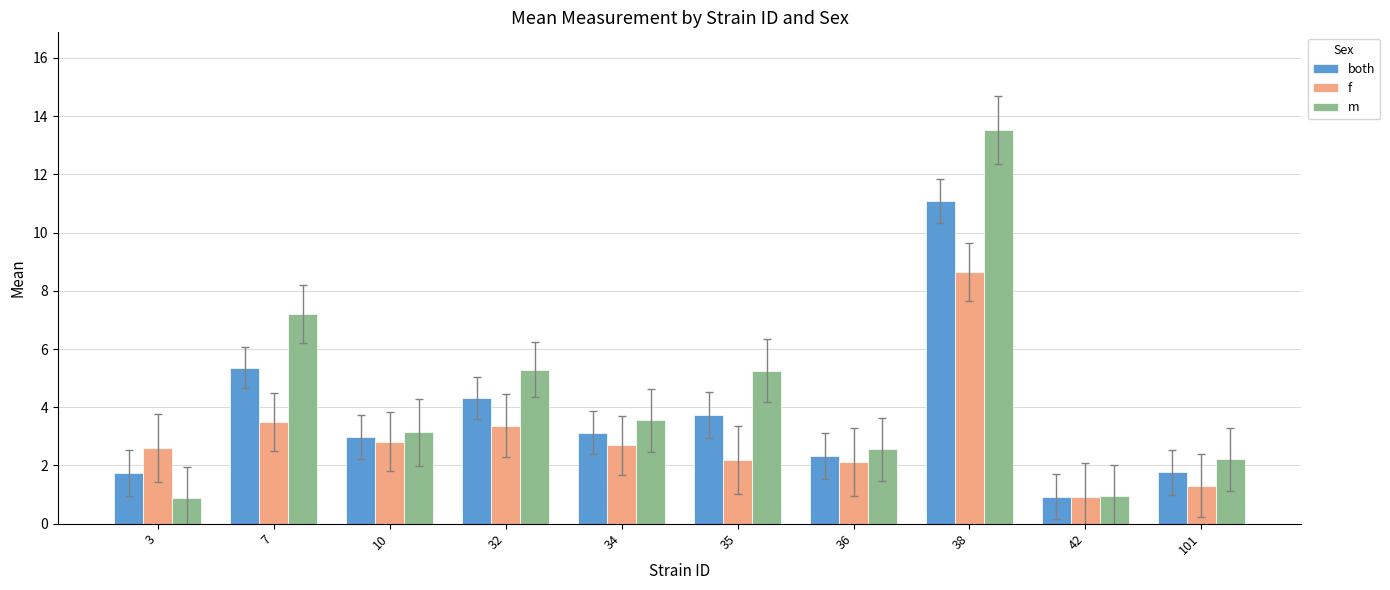

The f series shows 2.7 at 34. True or false?

True